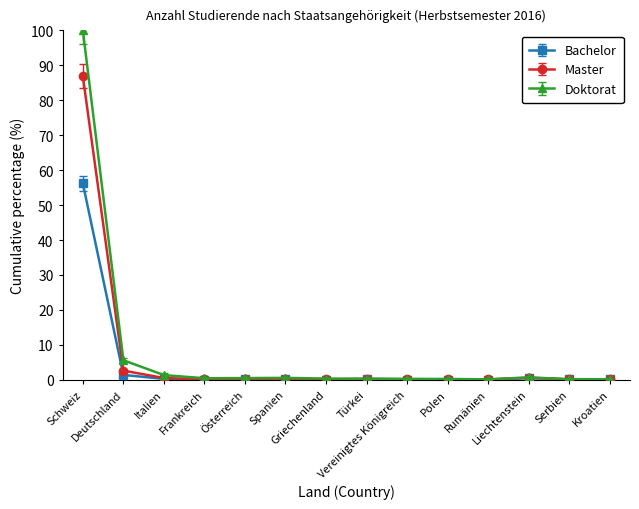

Rank the series by their maximum value, from highest to lowest.

Doktorat, Master, Bachelor